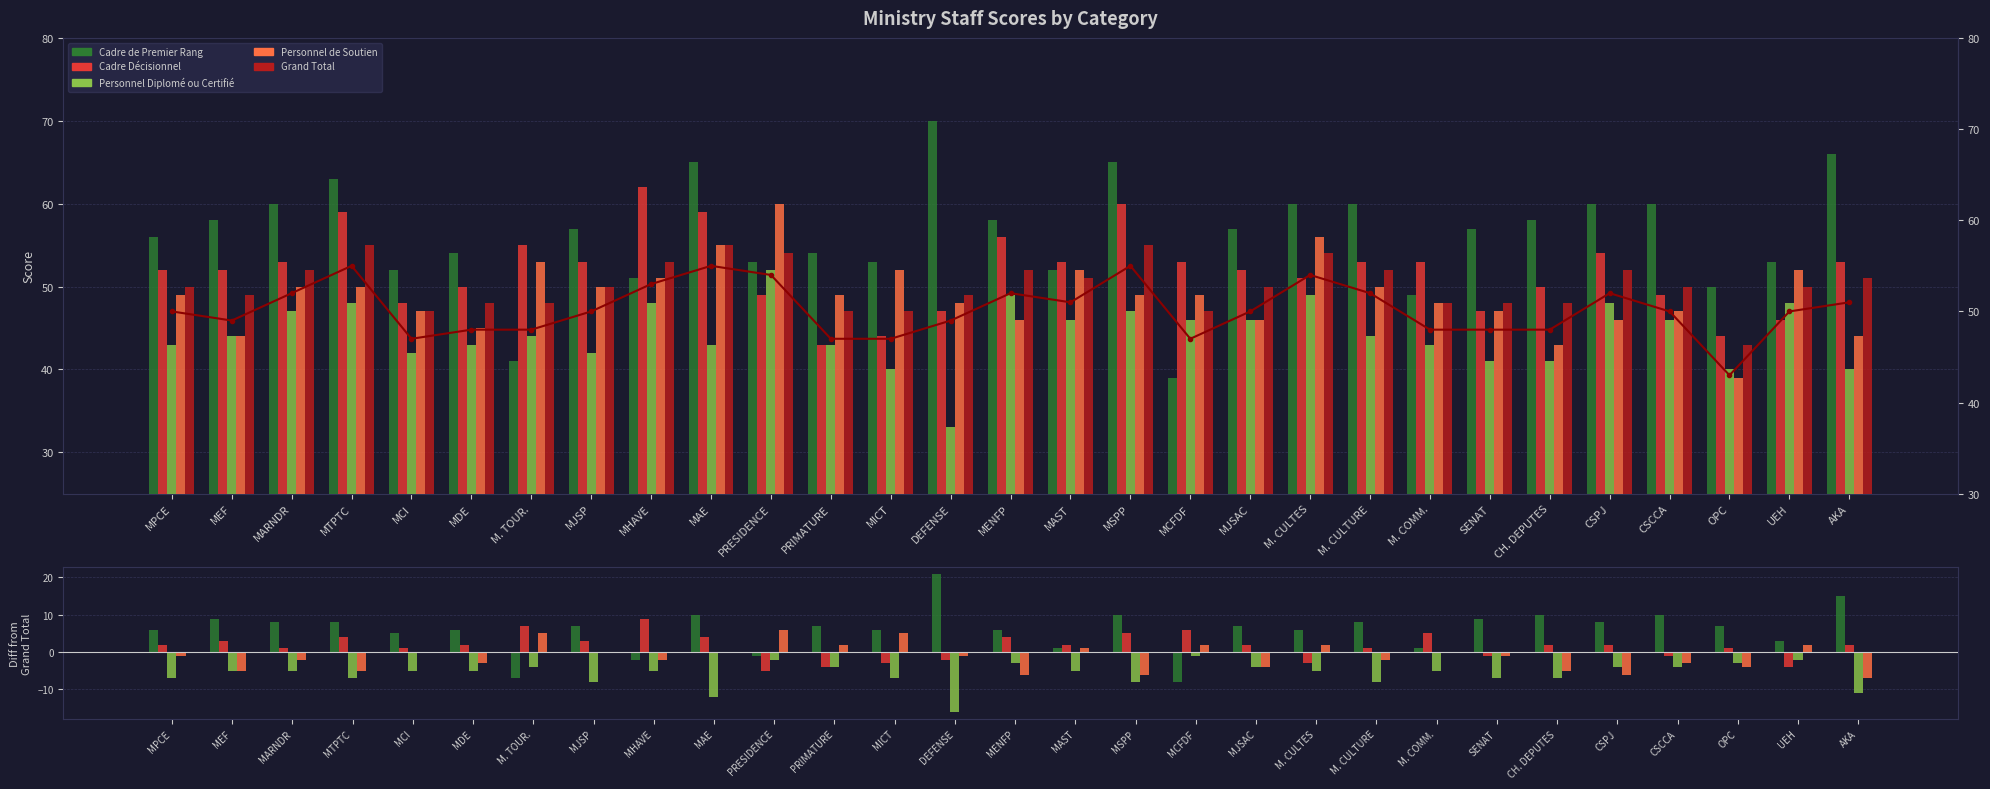

What is the label of the 23rd bar from the left?

SENAT